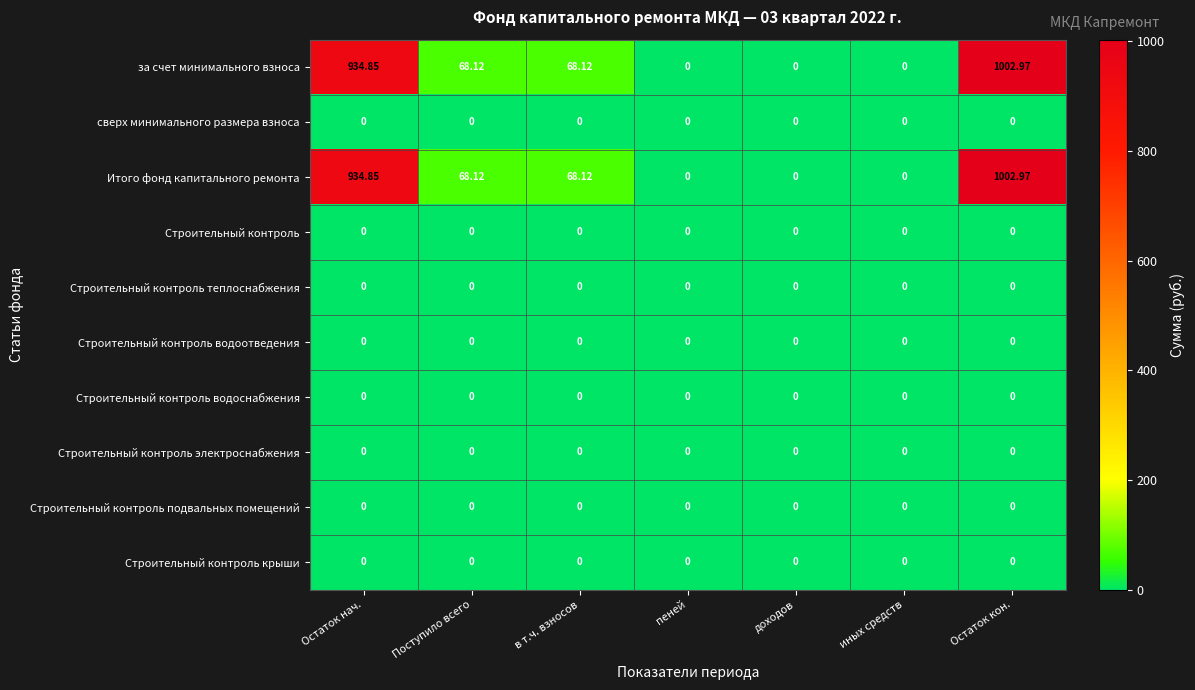

At which category is the sum across all series the highest?

Остаток кон.